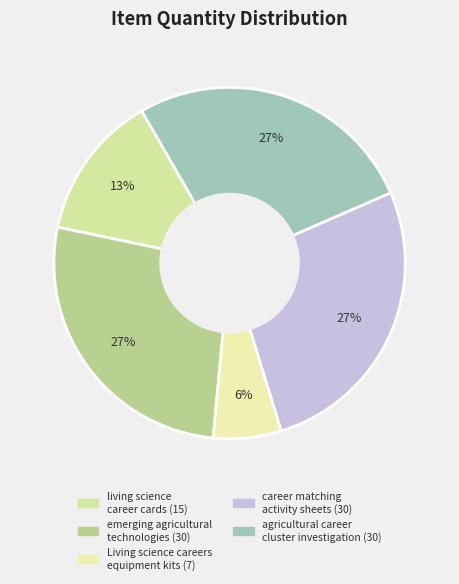

What percentage is the living science career cards slice, to the nearest percent?

13%